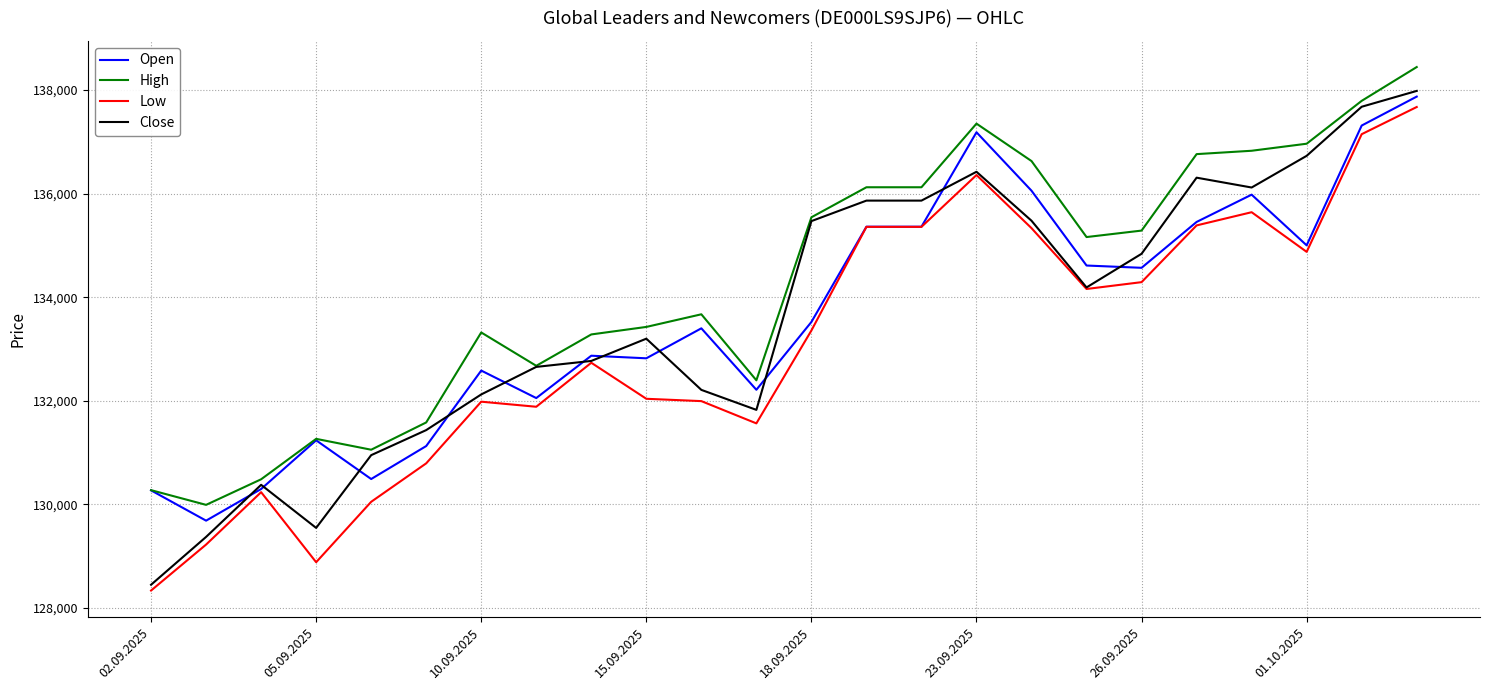

Count the number of categories in the chart.

24